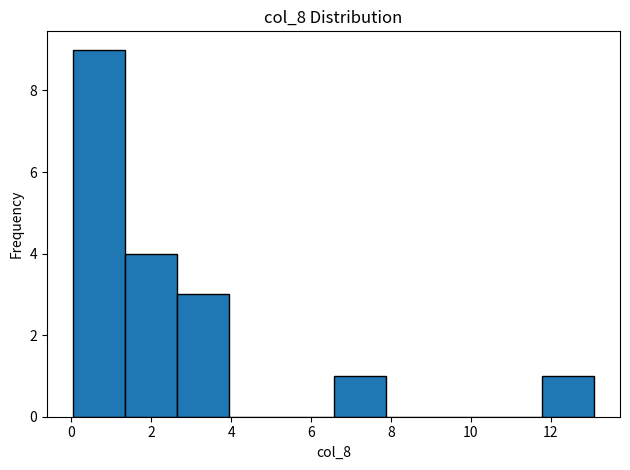

How tall is the bar that spans 2.6 to 4.0 on the x-axis? Neither the bar edges nor the heights are printed on the chart, so give them approximately, as read against the axes.

3